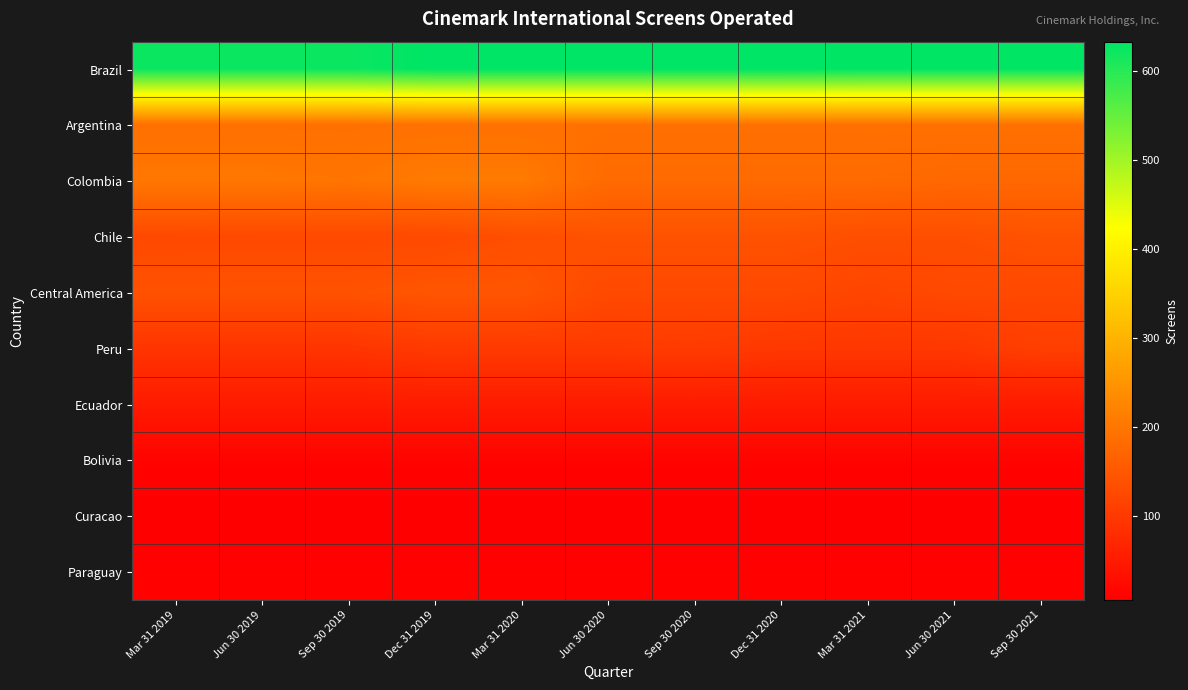

Reading right to left, extract all data points from this chart.

Brazil: Sep 30 2021=631	Jun 30 2021=631	Mar 31 2021=631	Dec 31 2020=633	Sep 30 2020=633	Jun 30 2020=633	Mar 31 2020=633	Dec 31 2019=633	Sep 30 2019=623	Jun 30 2019=623	Mar 31 2019=623
Argentina: Sep 30 2021=191	Jun 30 2021=191	Mar 31 2021=191	Dec 31 2020=191	Sep 30 2020=191	Jun 30 2020=191	Mar 31 2020=191	Dec 31 2019=191	Sep 30 2019=190	Jun 30 2019=190	Mar 31 2019=190
Colombia: Sep 30 2021=177	Jun 30 2021=177	Mar 31 2021=181	Dec 31 2020=181	Sep 30 2020=181	Jun 30 2020=181	Mar 31 2020=207	Dec 31 2019=207	Sep 30 2019=198	Jun 30 2019=202	Mar 31 2019=202
Chile: Sep 30 2021=142	Jun 30 2021=135	Mar 31 2021=135	Dec 31 2020=141	Sep 30 2020=141	Jun 30 2020=141	Mar 31 2020=136	Dec 31 2019=127	Sep 30 2019=127	Jun 30 2019=127	Mar 31 2019=126
Central America: Sep 30 2021=126	Jun 30 2021=126	Mar 31 2021=120	Dec 31 2020=127	Sep 30 2020=127	Jun 30 2020=127	Mar 31 2020=147	Dec 31 2019=147	Sep 30 2019=141	Jun 30 2019=141	Mar 31 2019=141
Peru: Sep 30 2021=110	Jun 30 2021=98	Mar 31 2021=98	Dec 31 2020=98	Sep 30 2020=104	Jun 30 2020=102	Mar 31 2020=102	Dec 31 2019=102	Sep 30 2019=93	Jun 30 2019=93	Mar 31 2019=93
Ecuador: Sep 30 2021=51	Jun 30 2021=51	Mar 31 2021=51	Dec 31 2020=51	Sep 30 2020=51	Jun 30 2020=51	Mar 31 2020=51	Dec 31 2019=51	Sep 30 2019=51	Jun 30 2019=51	Mar 31 2019=51
Bolivia: Sep 30 2021=13	Jun 30 2021=13	Mar 31 2021=13	Dec 31 2020=13	Sep 30 2020=13	Jun 30 2020=13	Mar 31 2020=13	Dec 31 2019=13	Sep 30 2019=13	Jun 30 2019=13	Mar 31 2019=13
Curacao: Sep 30 2021=6	Jun 30 2021=6	Mar 31 2021=6	Dec 31 2020=6	Sep 30 2020=6	Jun 30 2020=6	Mar 31 2020=6	Dec 31 2019=6	Sep 30 2019=6	Jun 30 2019=6	Mar 31 2019=6
Paraguay: Sep 30 2021=10	Jun 30 2021=10	Mar 31 2021=10	Dec 31 2020=10	Sep 30 2020=10	Jun 30 2020=10	Mar 31 2020=10	Dec 31 2019=10	Sep 30 2019=10	Jun 30 2019=10	Mar 31 2019=10